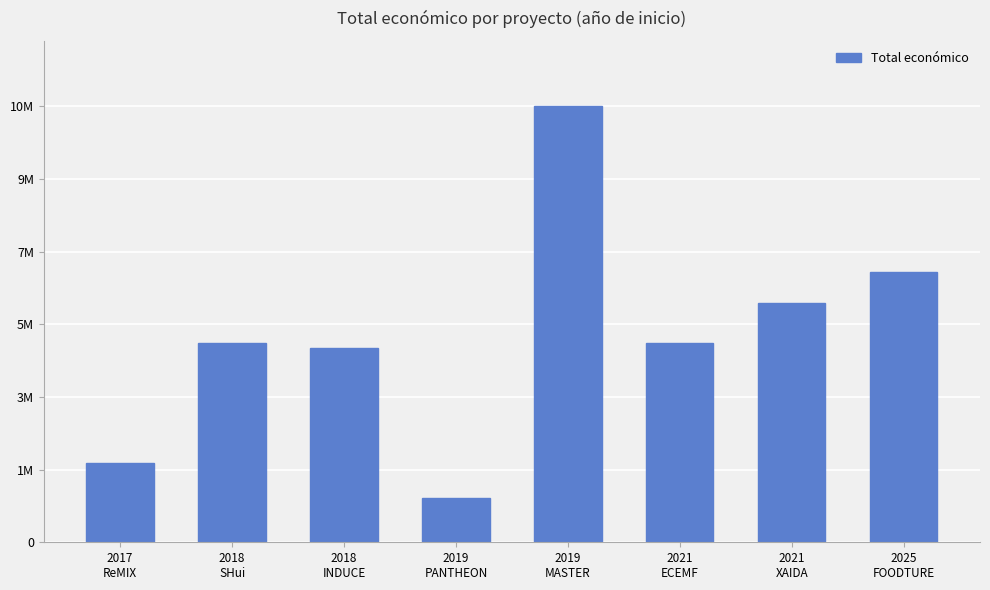

What is the change in value from 2019
PANTHEON to 2025
FOODTURE?

+5672575